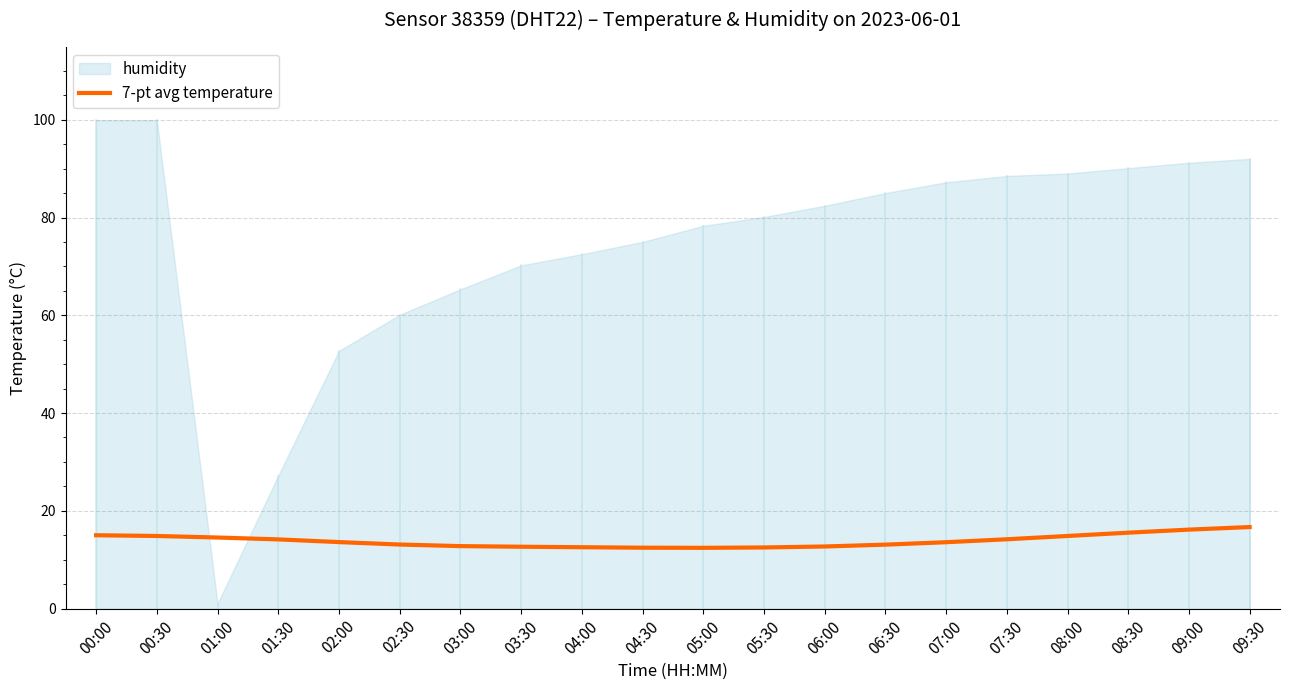

Which category has the lowest value across all series?

05:00